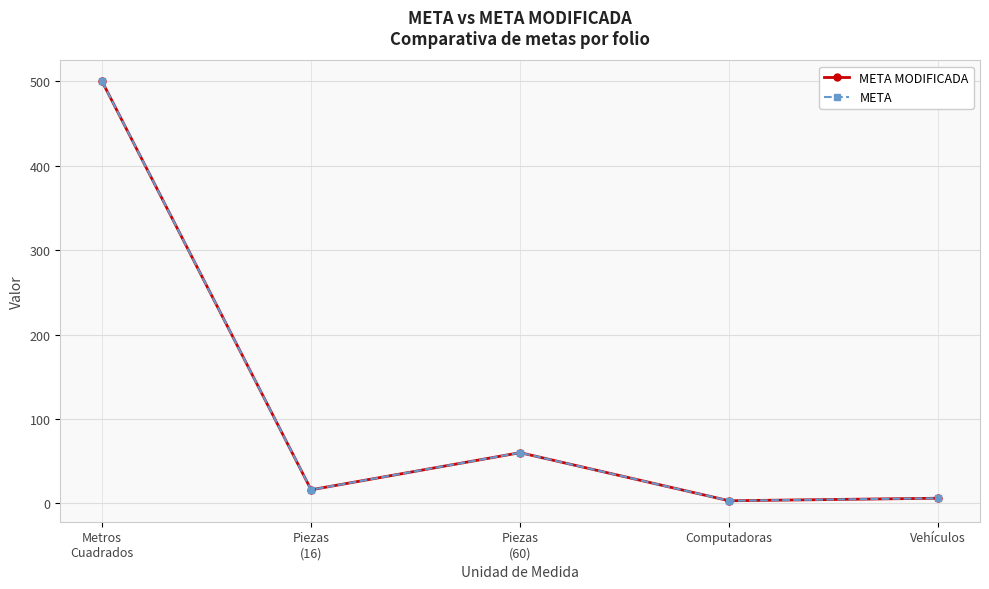

What is the sum of the META MODIFICADA values at Computadoras and Vehículos?

9